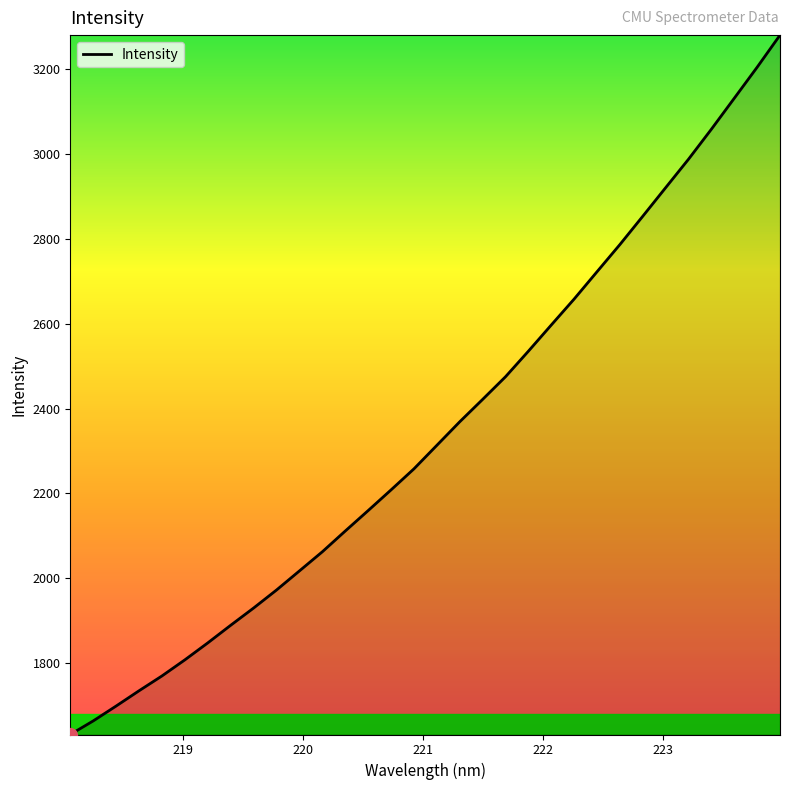

What is the maximum value shown in the chart?

3278.9